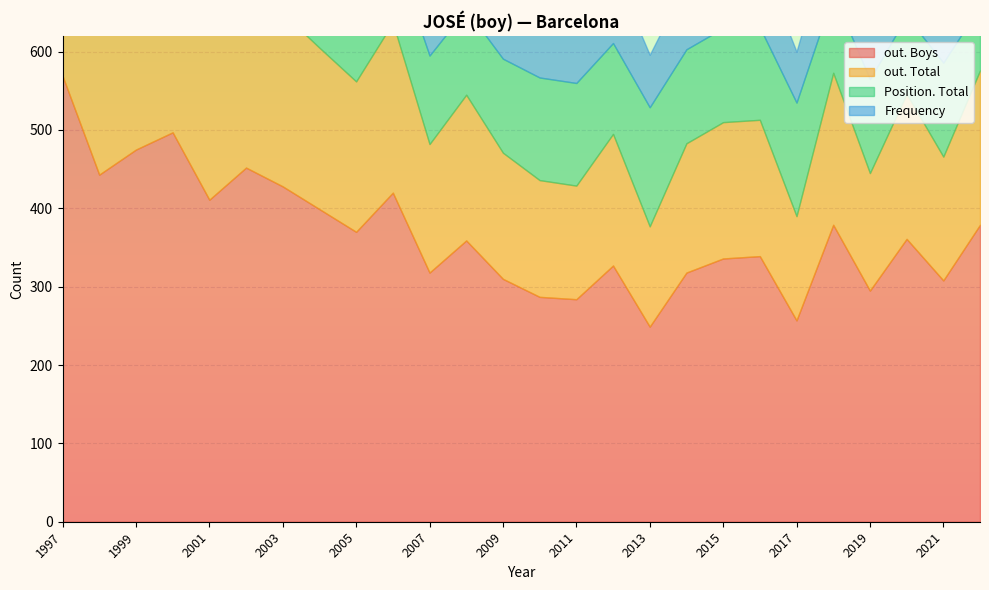

What are all the series names shown in the legend?

Frequency, Position. Total, out. Total, out. Boys